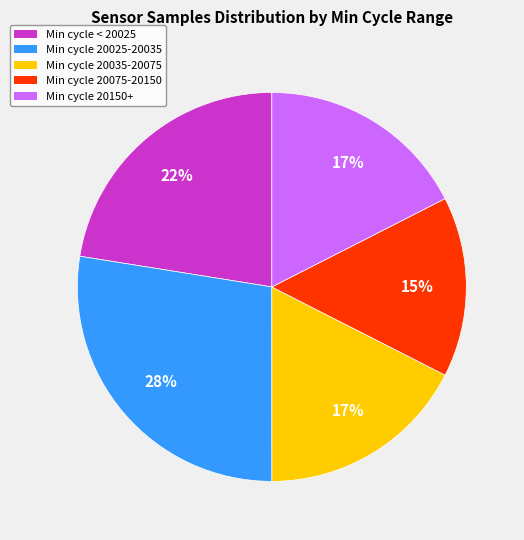

To the nearest percent, what is the average slice percentage?

20%